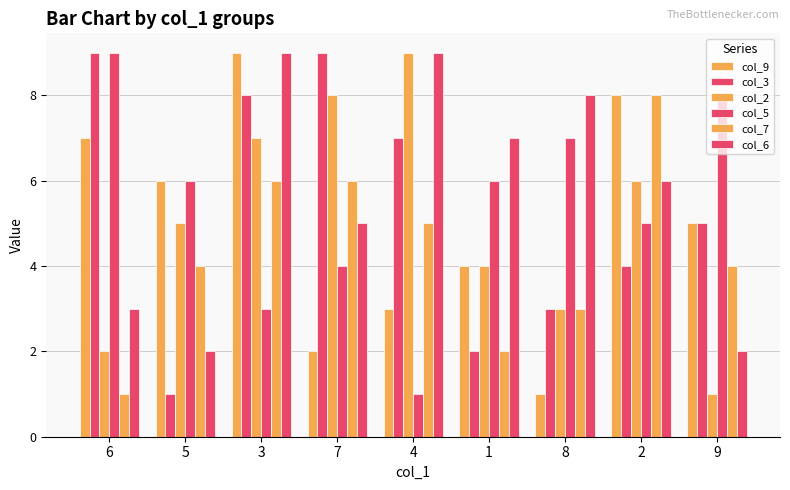

What is the difference between the col_3 values at 5 and 6?

8